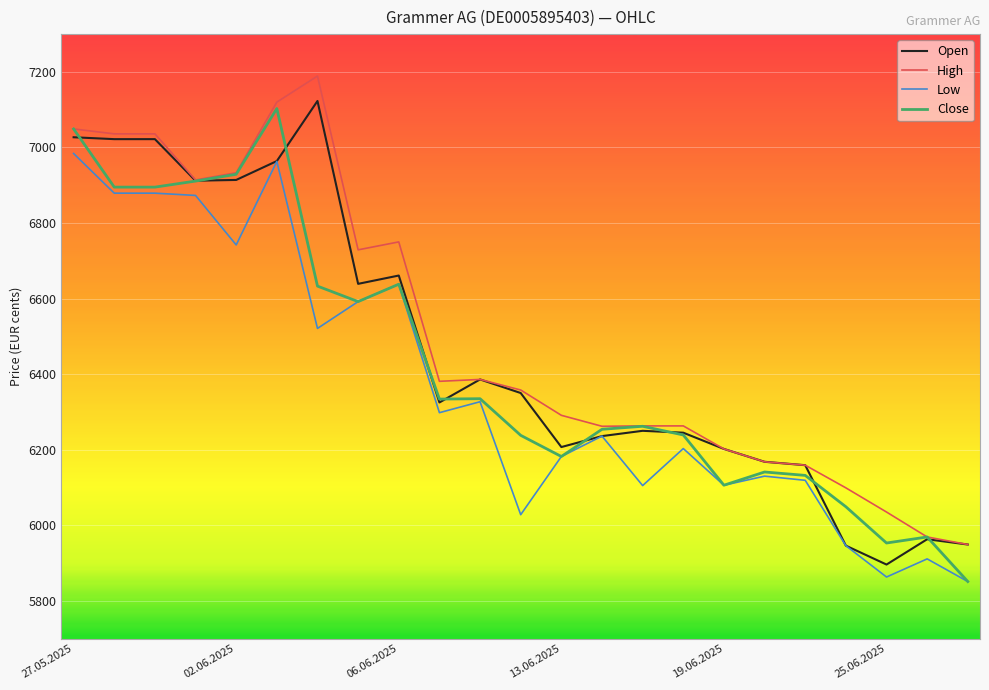

What is the smallest value displayed?

5851